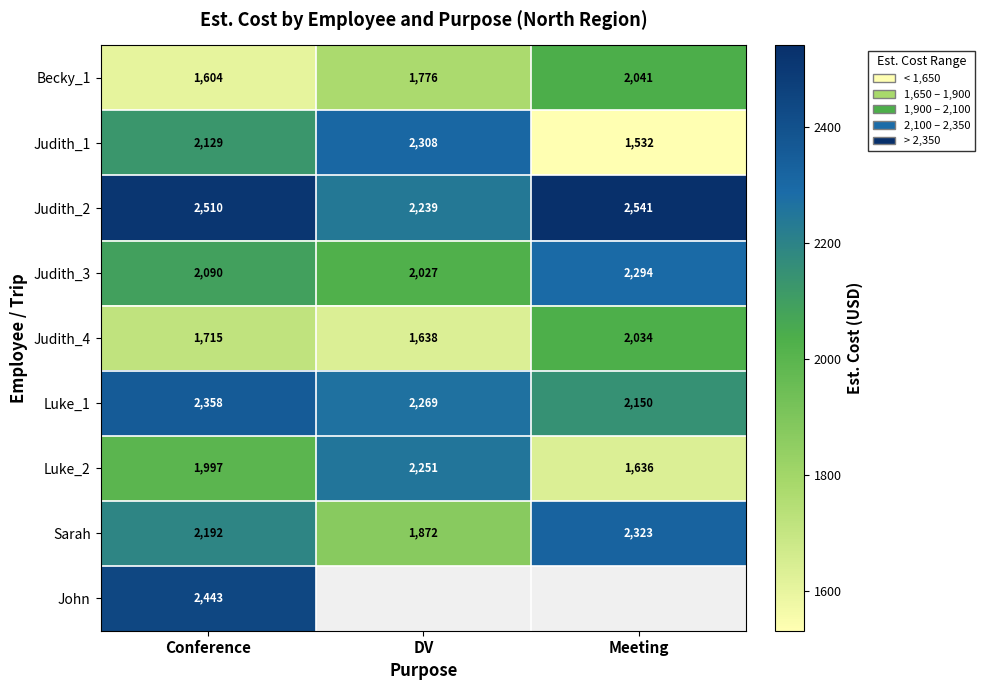

What is the difference between the Judith_3 values at DV and Conference?

63